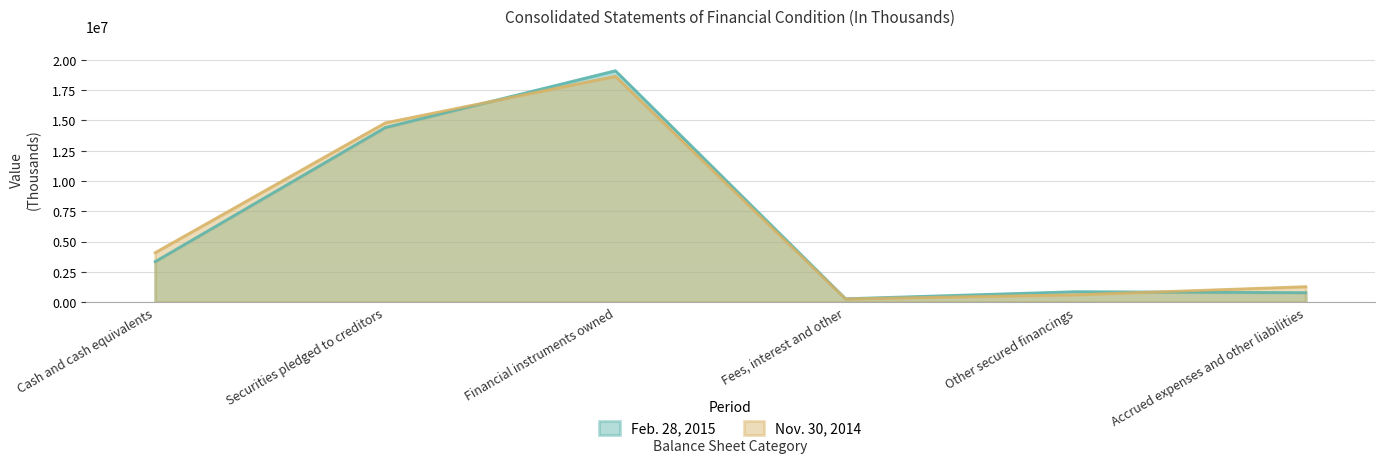

What is the sum of the Nov. 30, 2014 values at Securities pledged to creditors and Other secured financings?

15400312